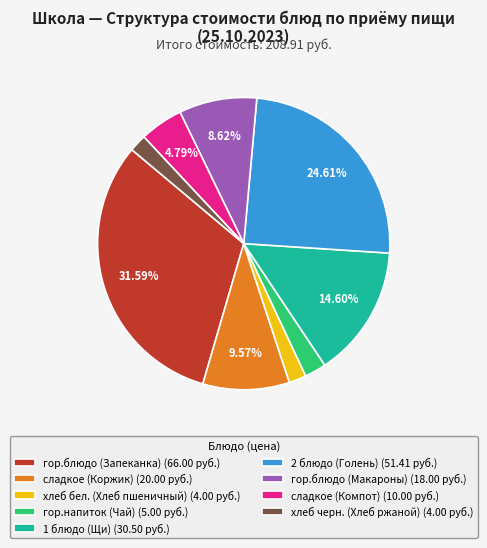

Which has a higher value, гор.напиток (Чай) (5.00 руб.) or гор.блюдо (Запеканка) (66.00 руб.)?

гор.блюдо (Запеканка) (66.00 руб.)